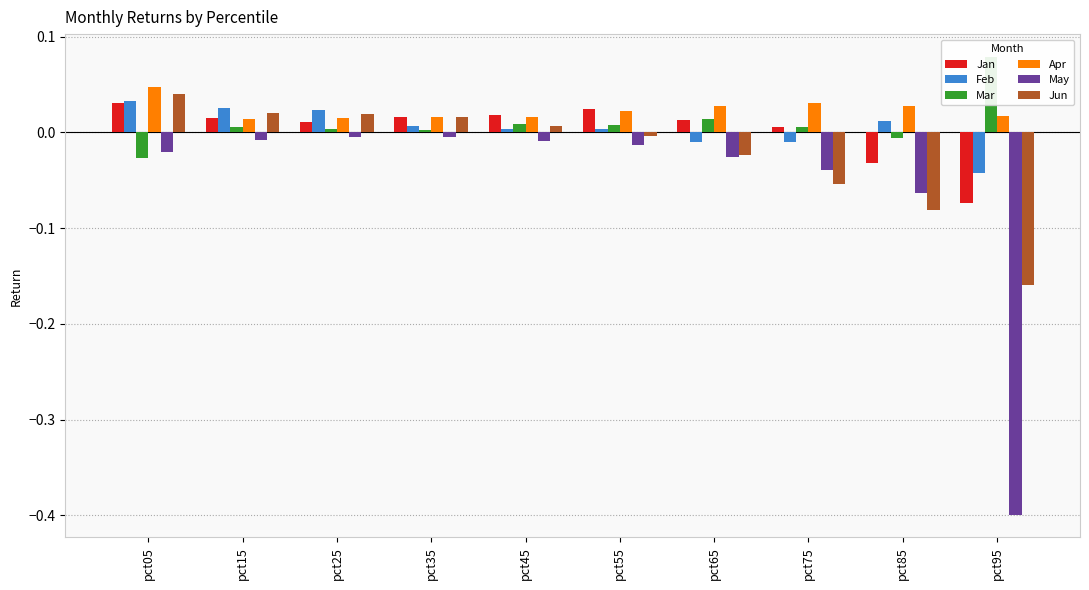

How many negative values does the Jan series have?

2